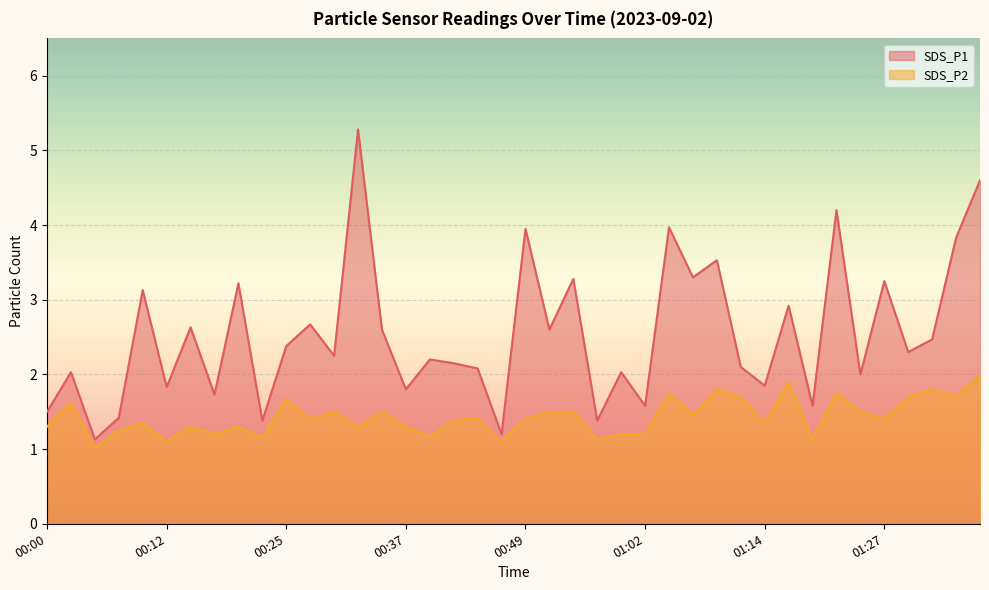

True or false: SDS_P2 and SDS_P1 cross at least once.

False